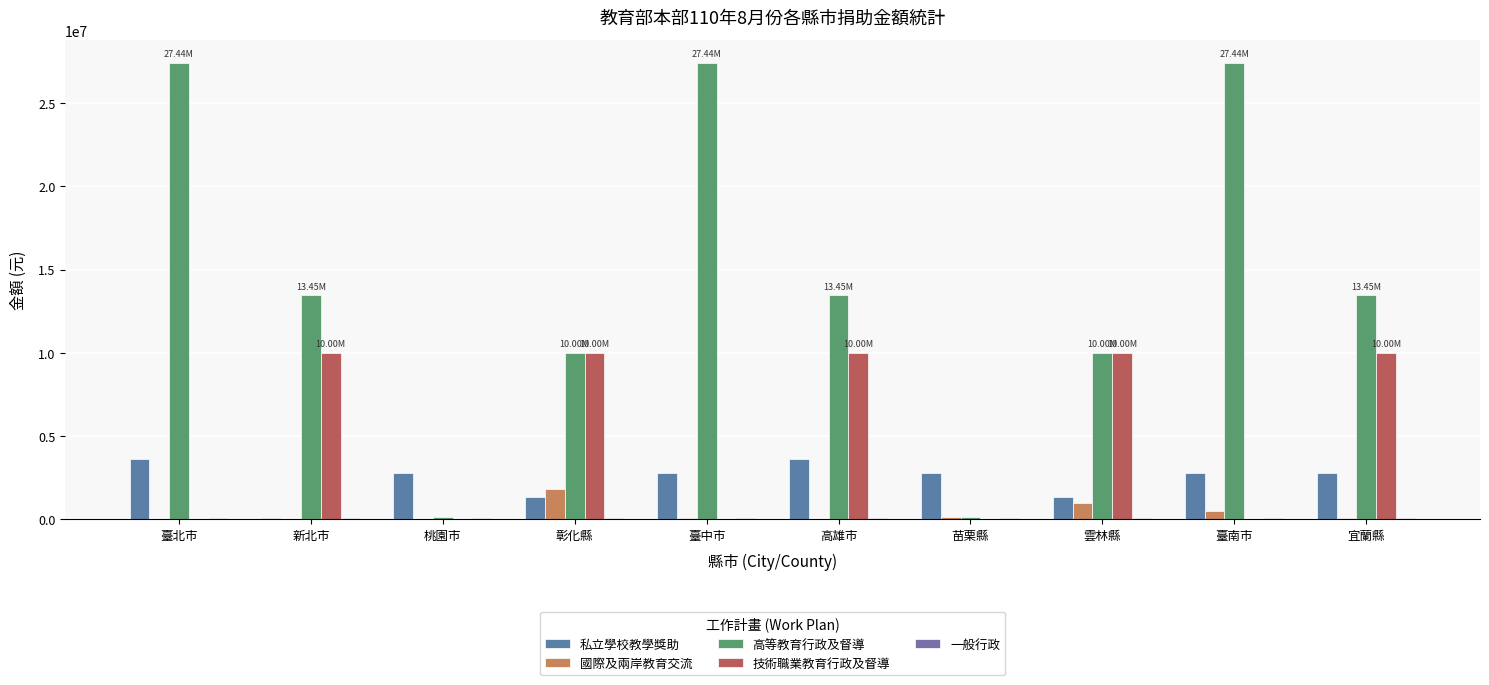

At which label does 國際及兩岸教育交流 first exceed 66733?

彰化縣